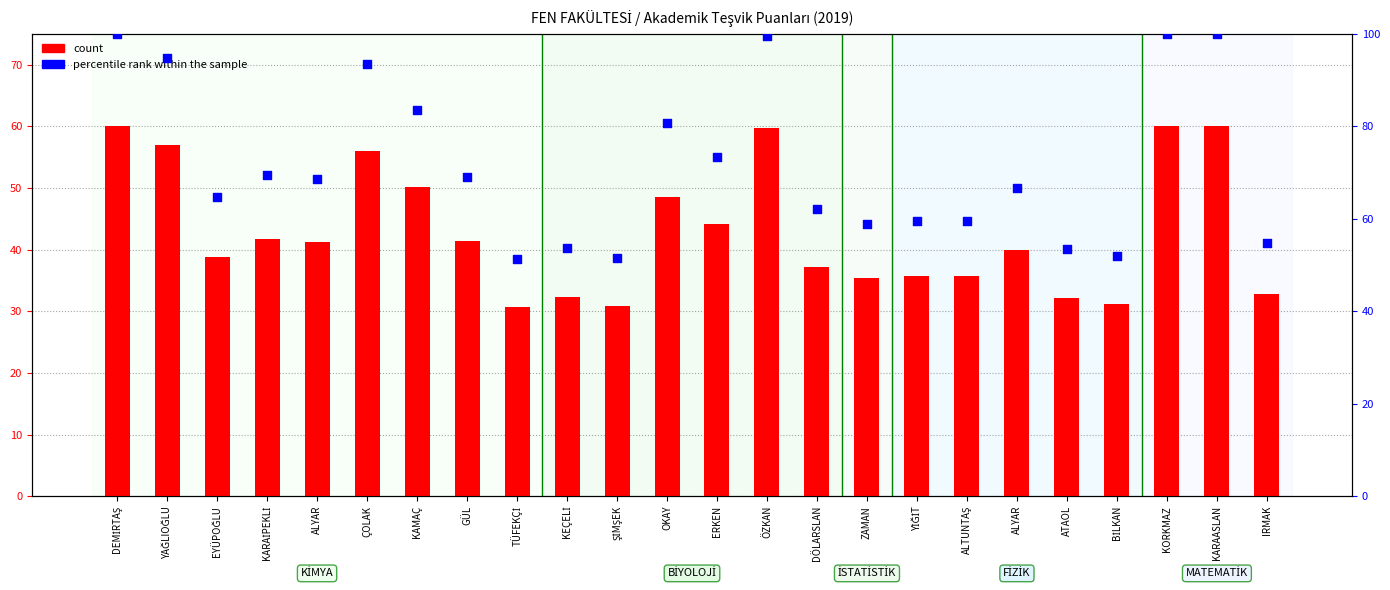

Is the value of percentile rank within the sample at ŞİMŞEK greater than the value of count at KARAİPEKLİ?

Yes